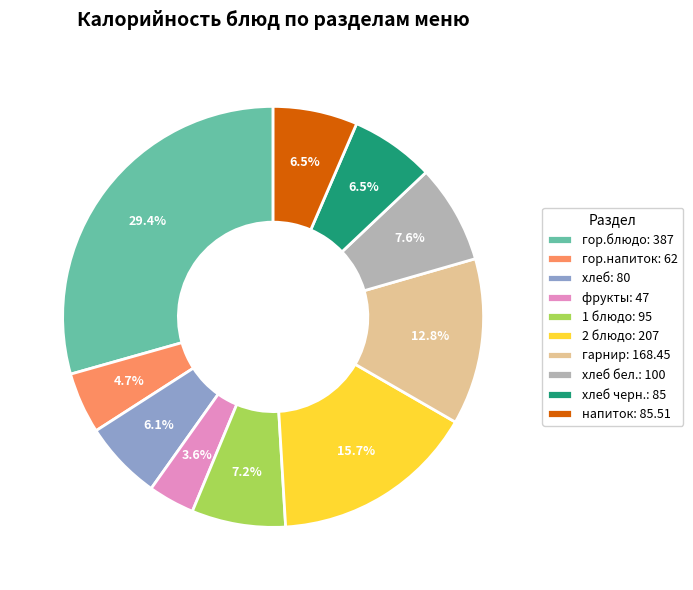

Count the number of slices in the pie.

10